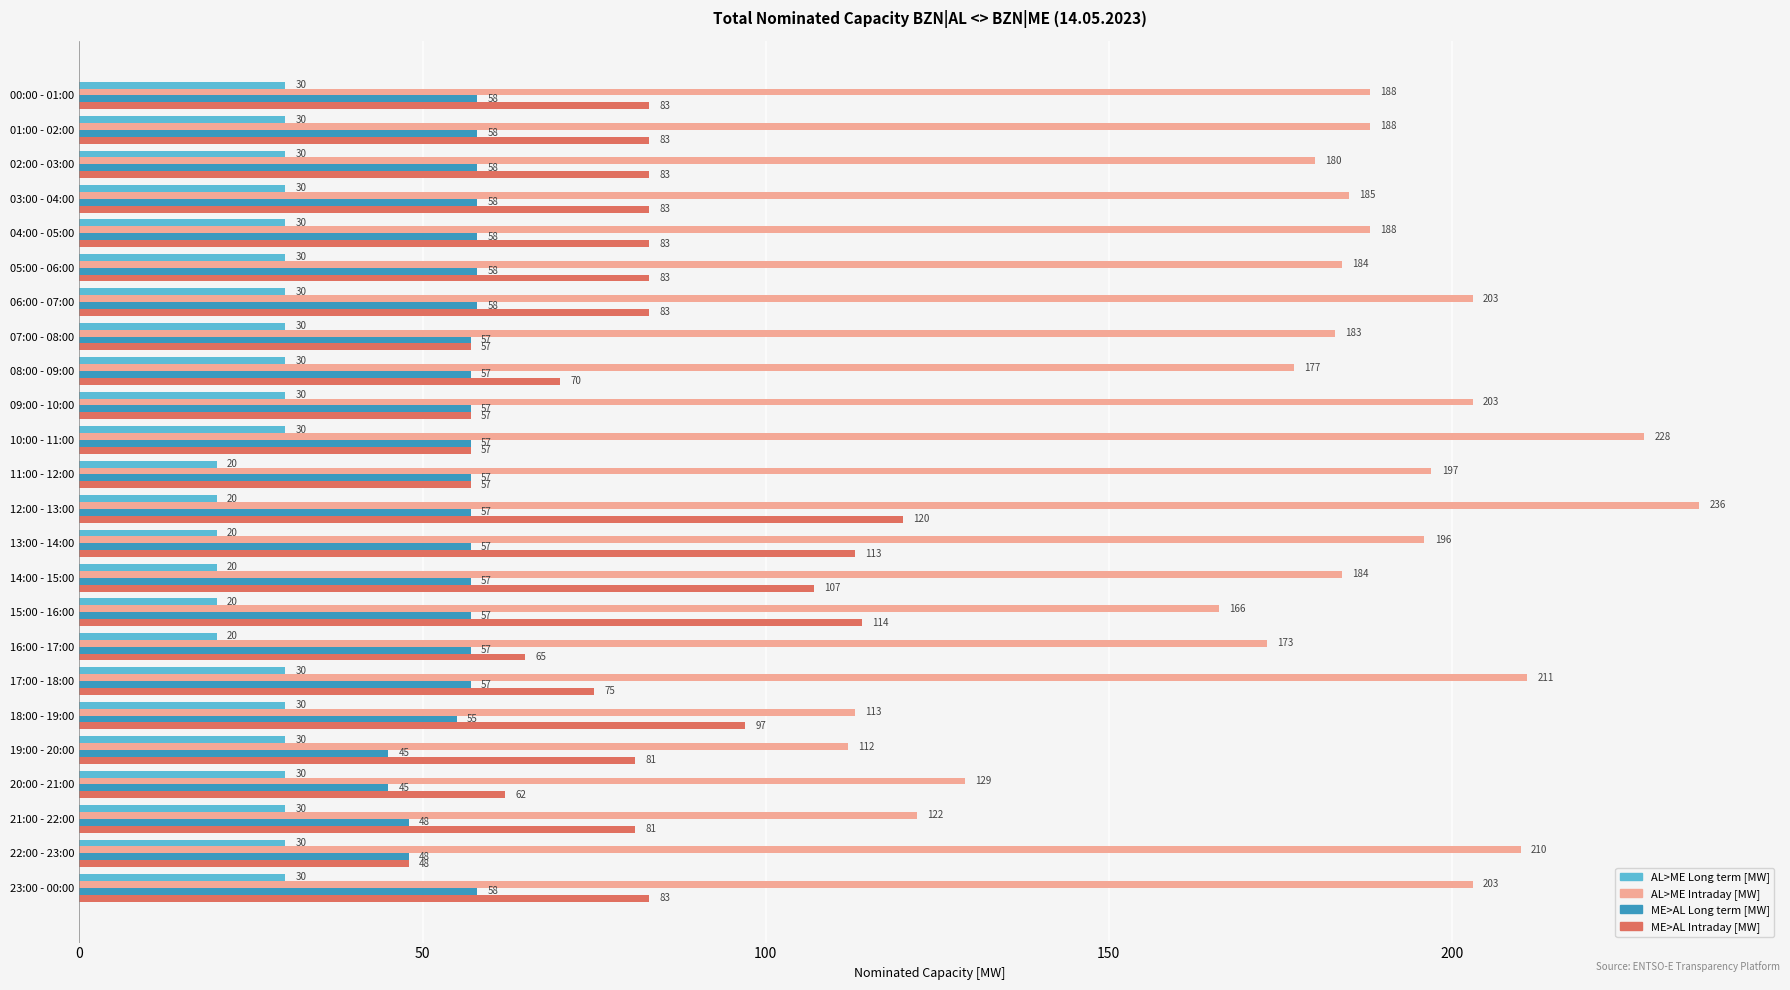

True or false: ME>AL Long term [MW] has a value of 57 at 15:00 - 16:00.

True